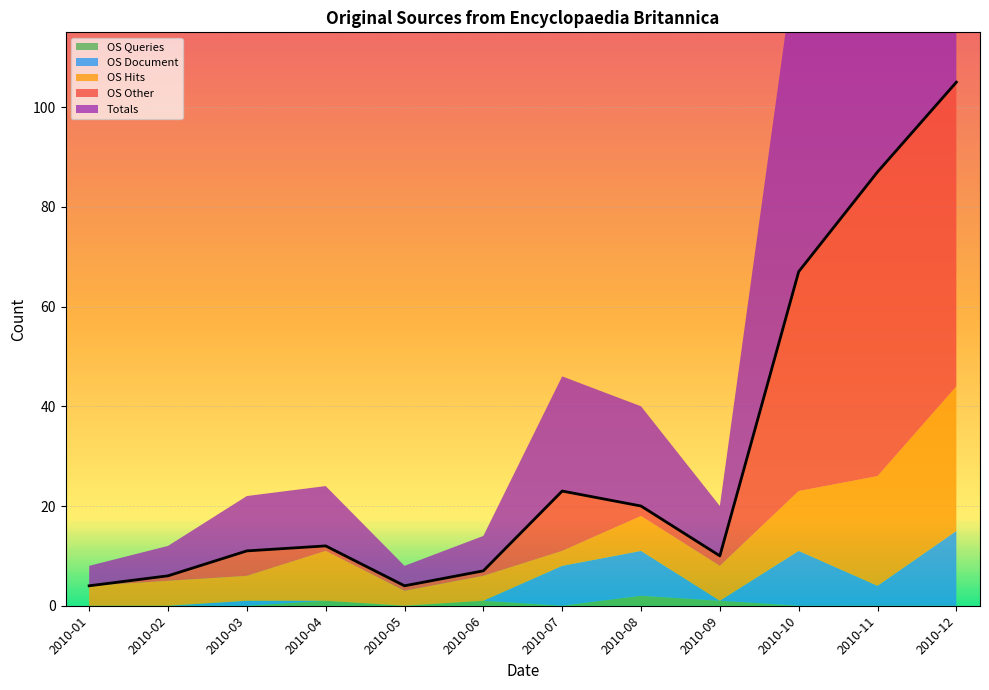

What is the sum of the OS Hits values at 2010-02 and 2010-10?

17